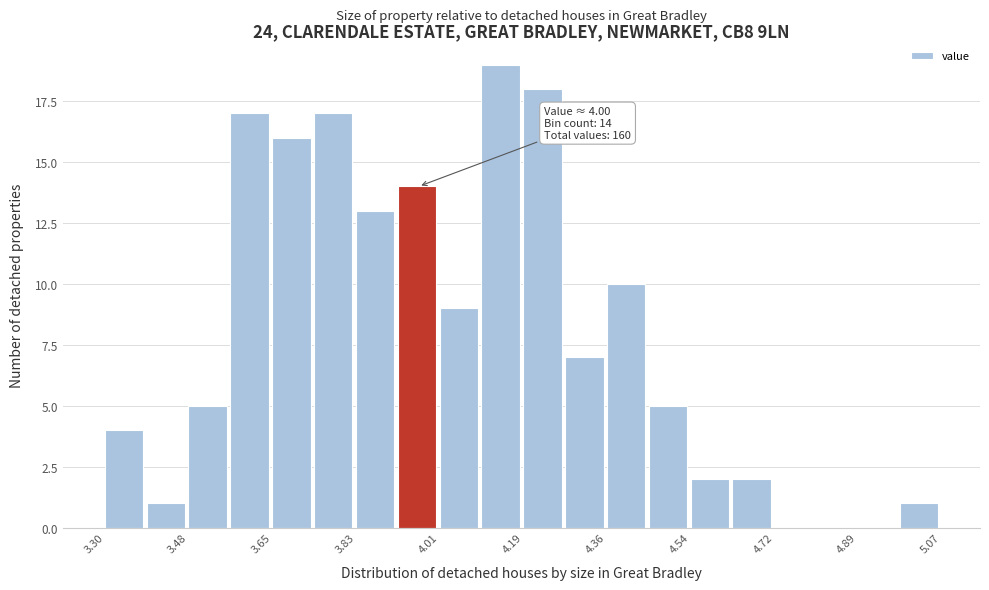

Which range on the x-axis has the tallest bar?

4.10 to 4.18